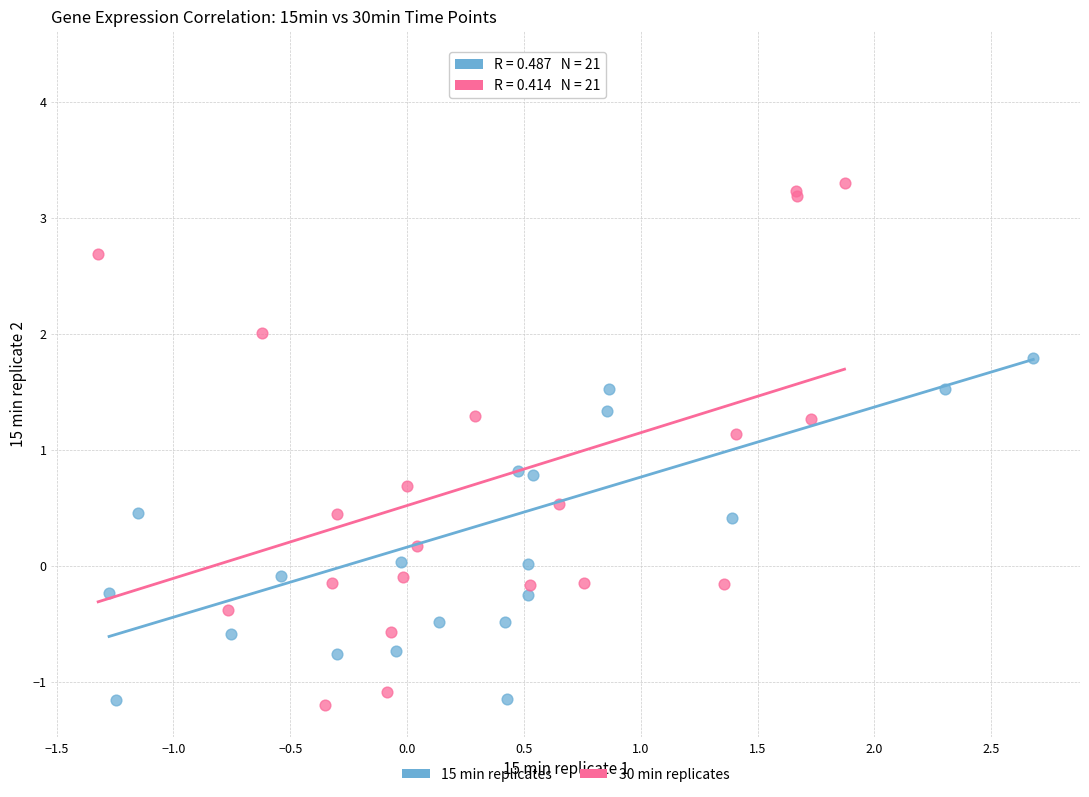

Which series has the largest Y range (max minus min)?

15 min replicates